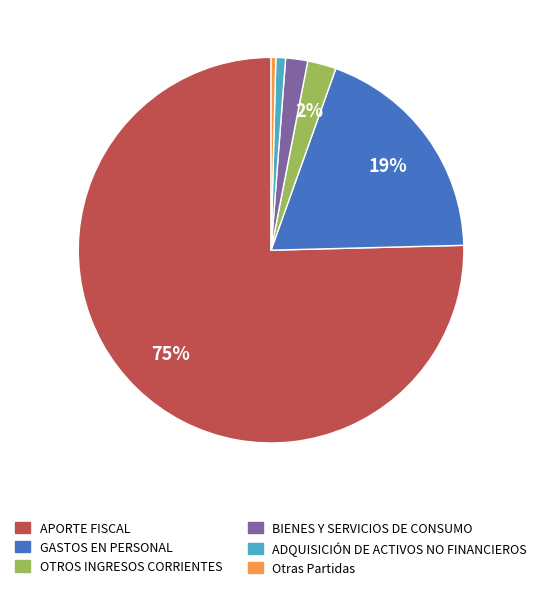

What is the largest slice in the pie chart?

APORTE FISCAL